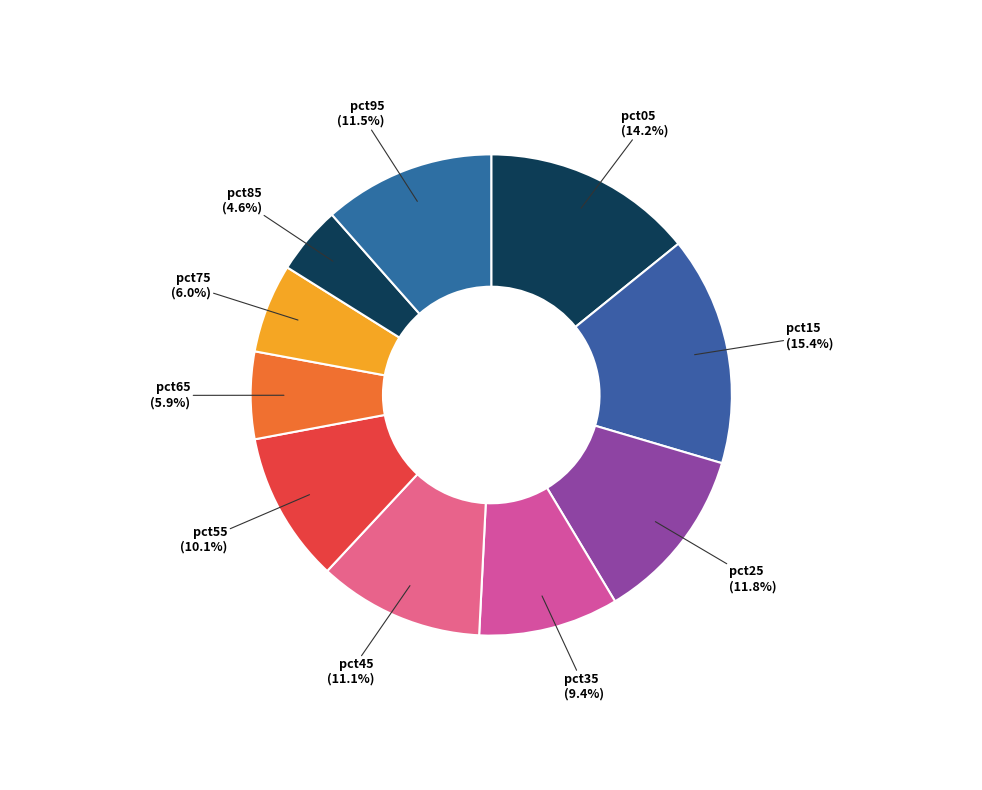

Count the number of slices in the pie.

10